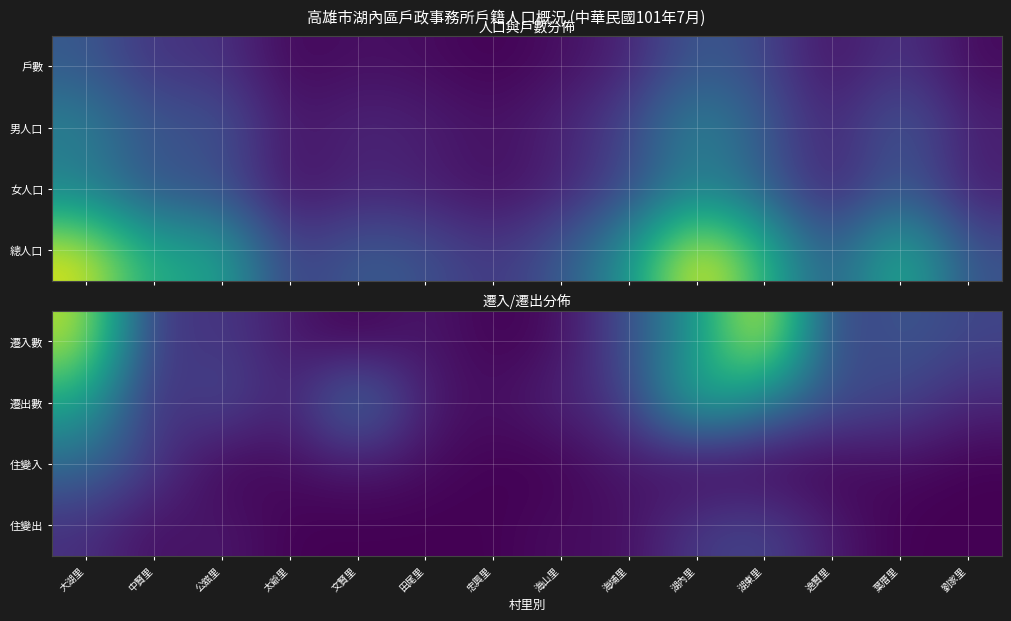

At which category is the sum across all series the highest?

大湖里